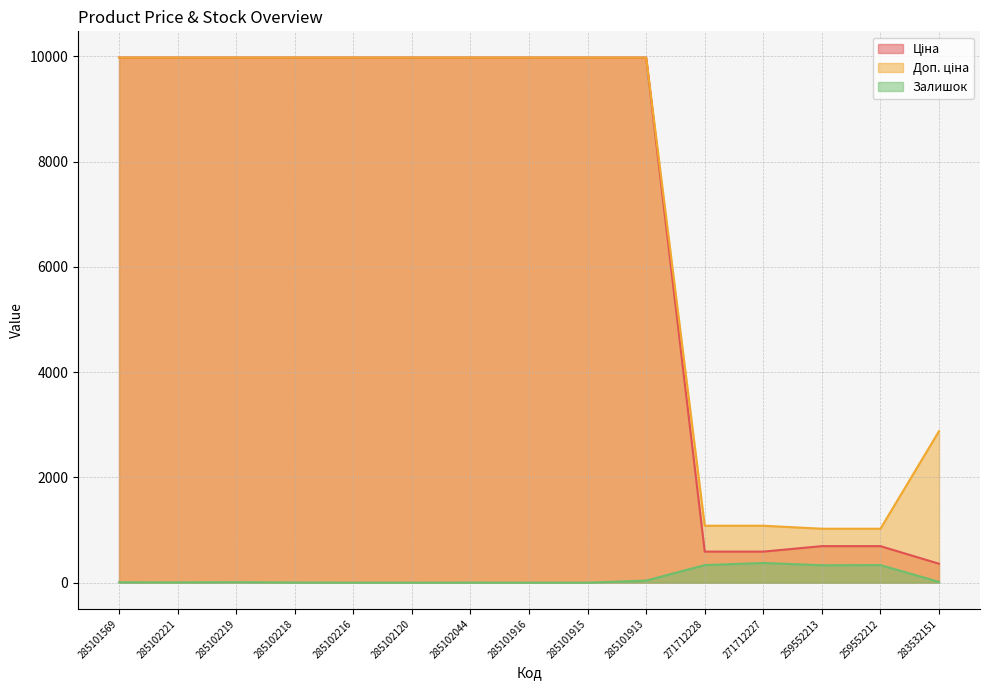

What is the value of the Ціна point at the 2nd from the left?

9975.0